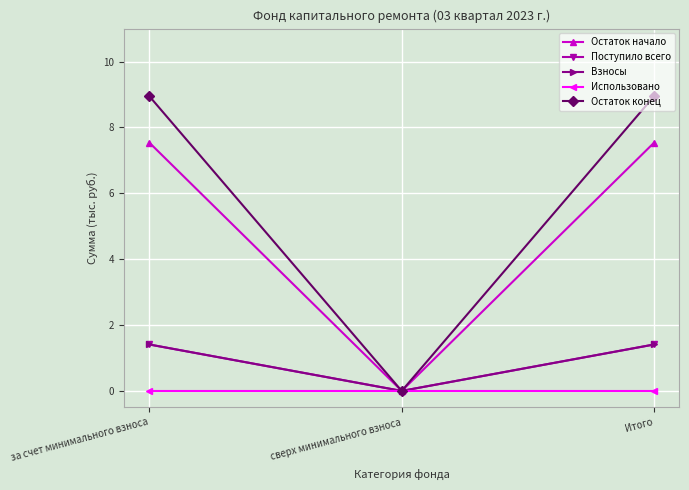

Which series has the largest range (max minus min)?

Остаток конец